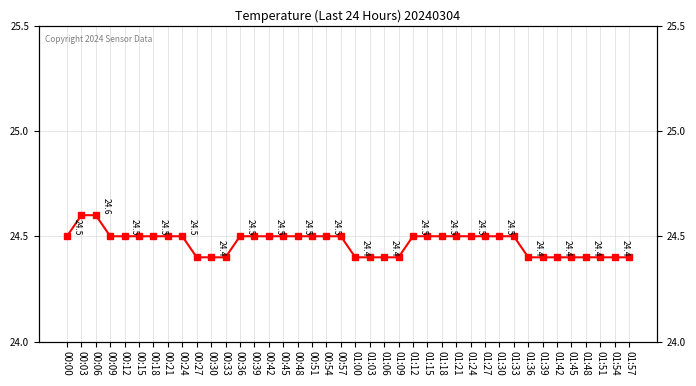

Read the value at 00:57.

24.5